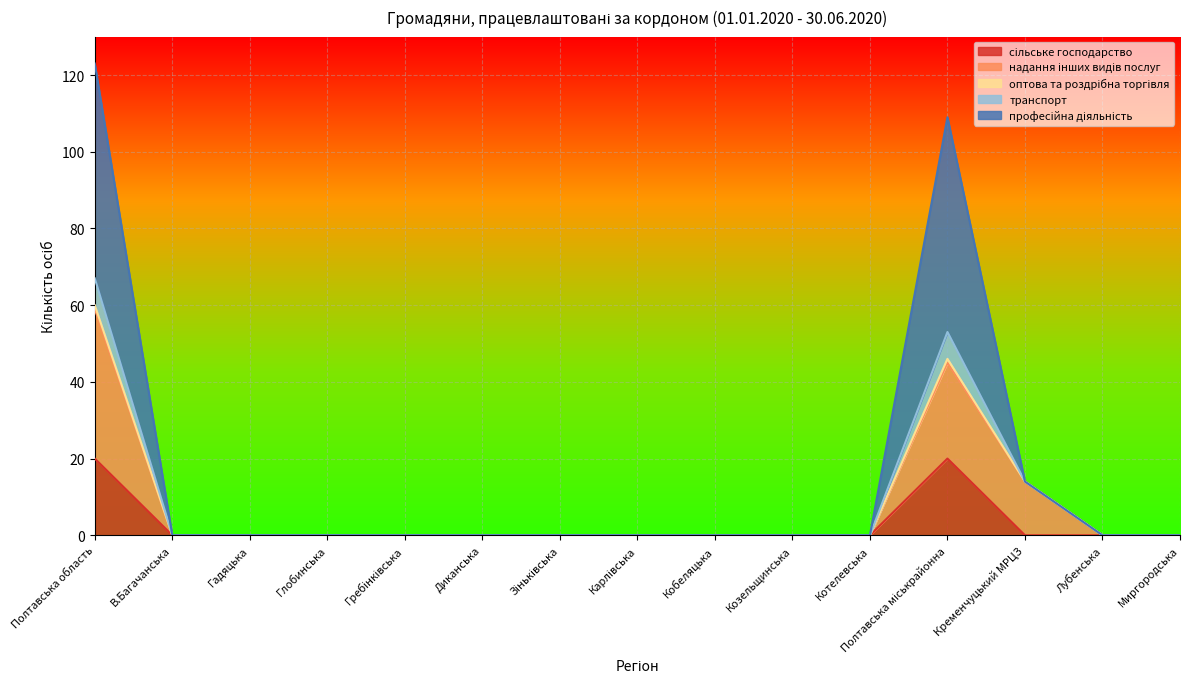

The оптова та роздрібна торгівля series shows 80 at Зіньківська. True or false?

False